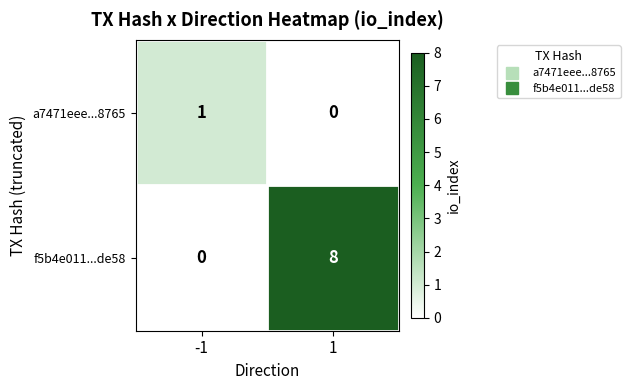

What is the sum of all f5b4e011...de58 values?

8